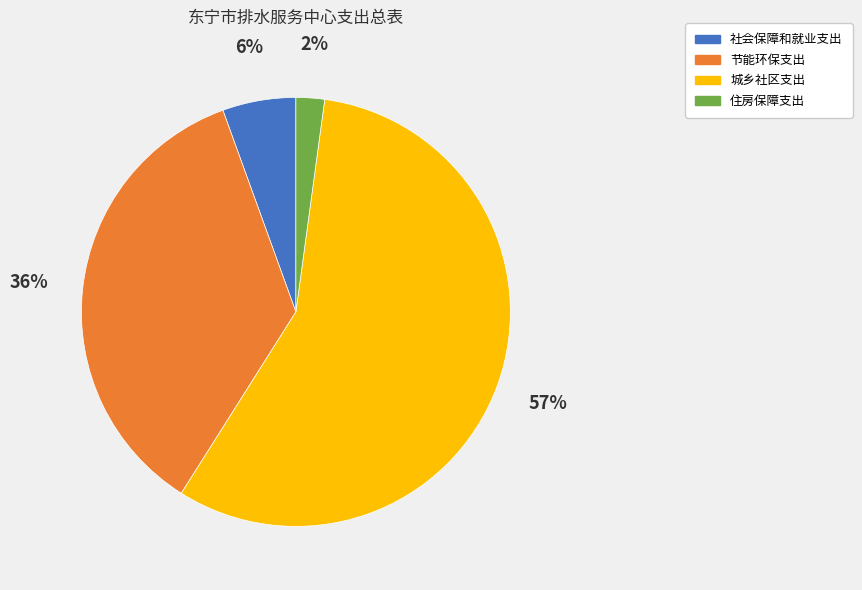

Between 社会保障和就业支出 and 住房保障支出, which is larger?

社会保障和就业支出